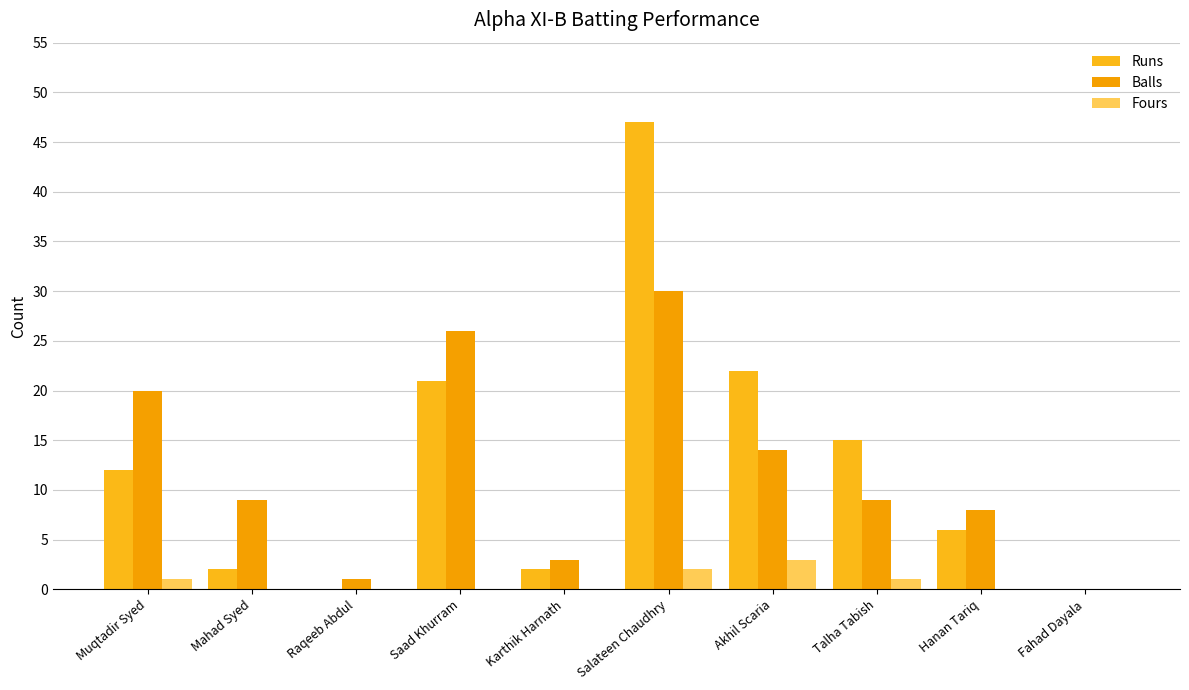

At Muqtadir Syed, list the series in order from smallest to largest.

Fours, Runs, Balls